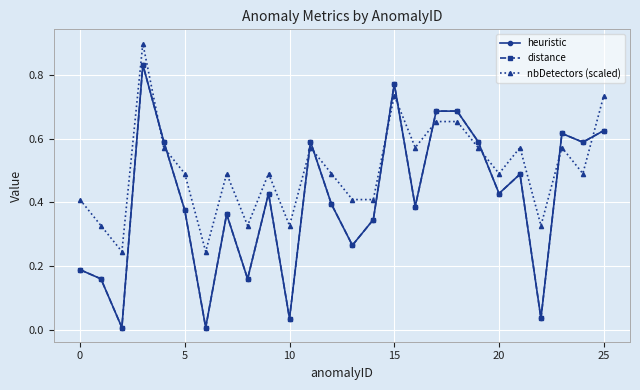

Is this an area chart (filled region under the line)?

No